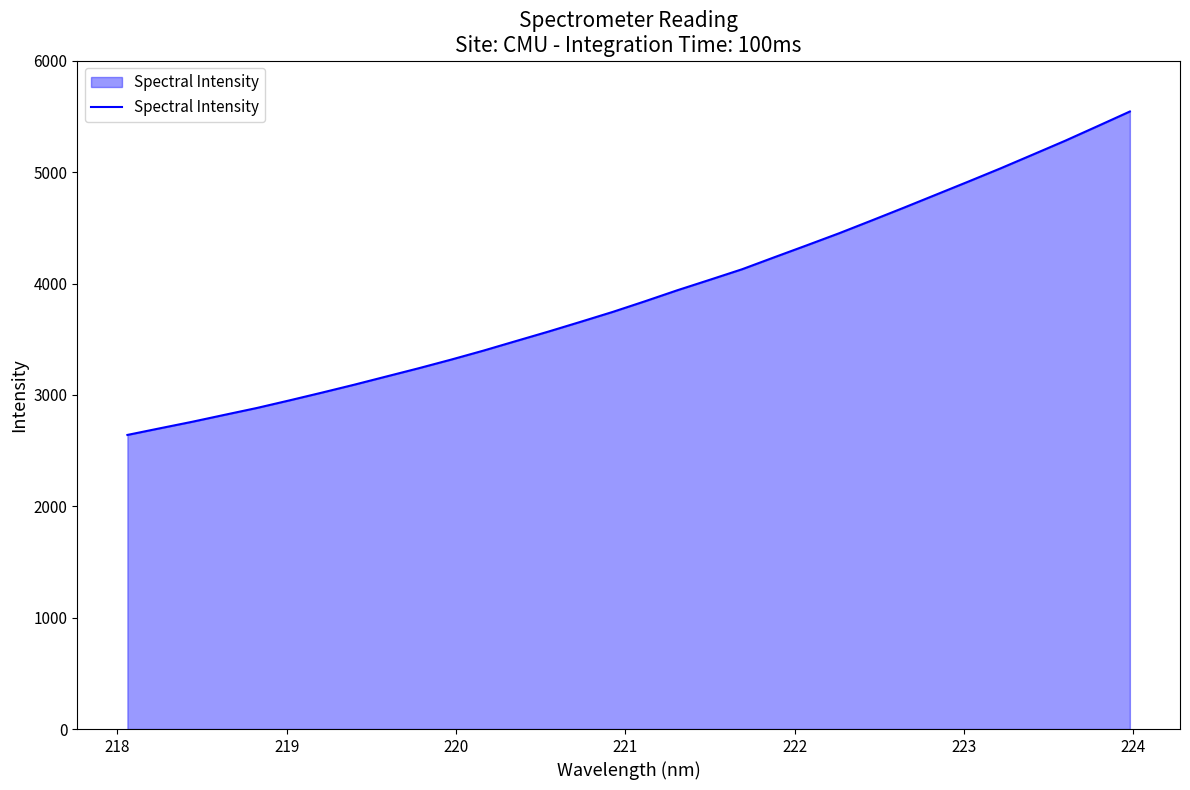

What is the minimum value shown in the chart?

2640.4